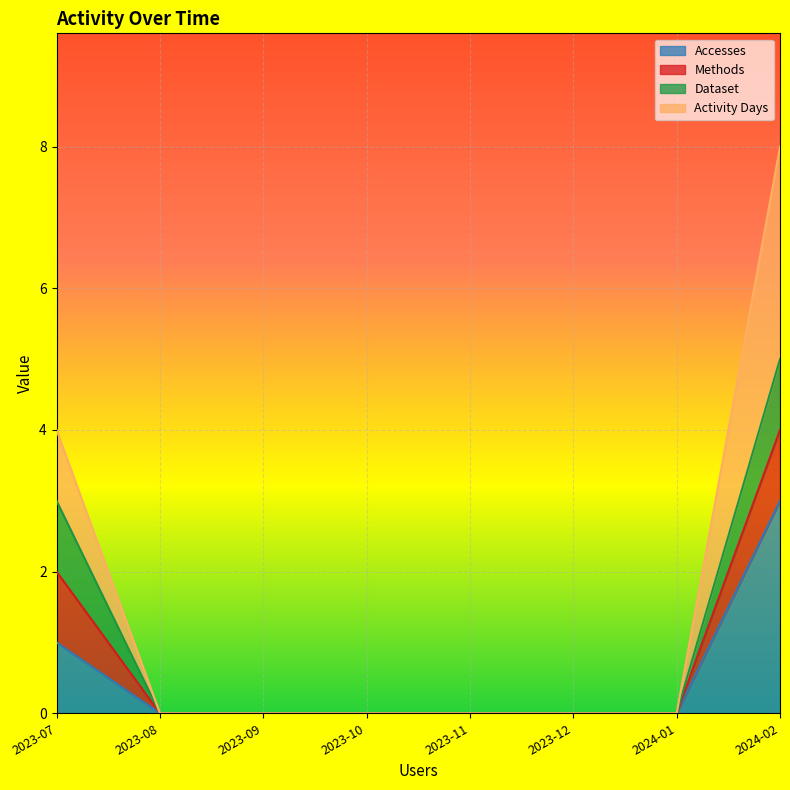

The Accesses series shows -2 at 2024-01. True or false?

False